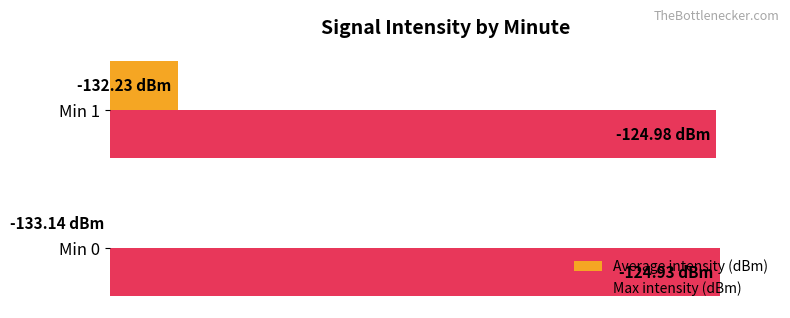

What is the highest value of the Average intensity (dBm) series?

11.1